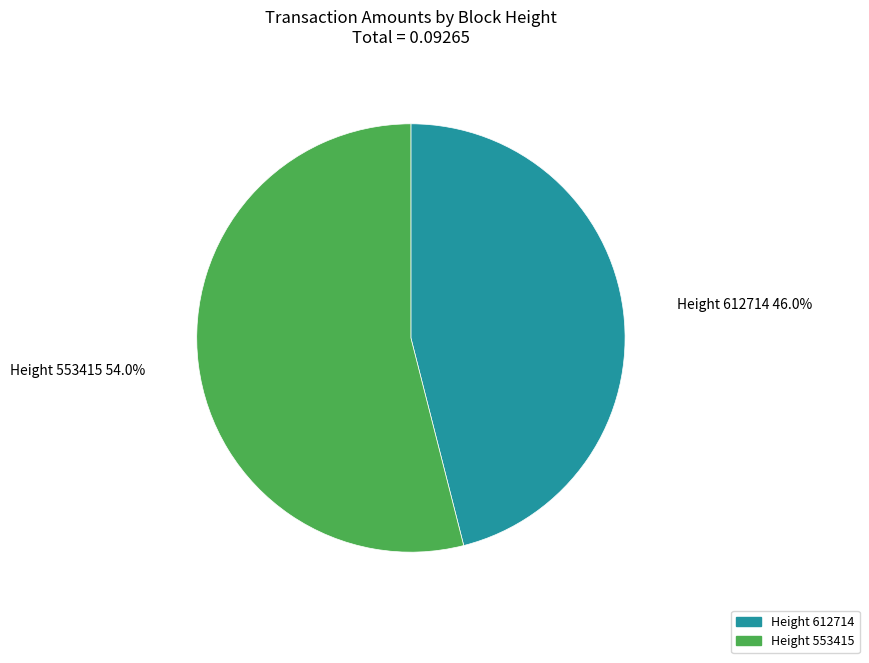

Rank the categories by value from highest to lowest.

Height 553415, Height 612714